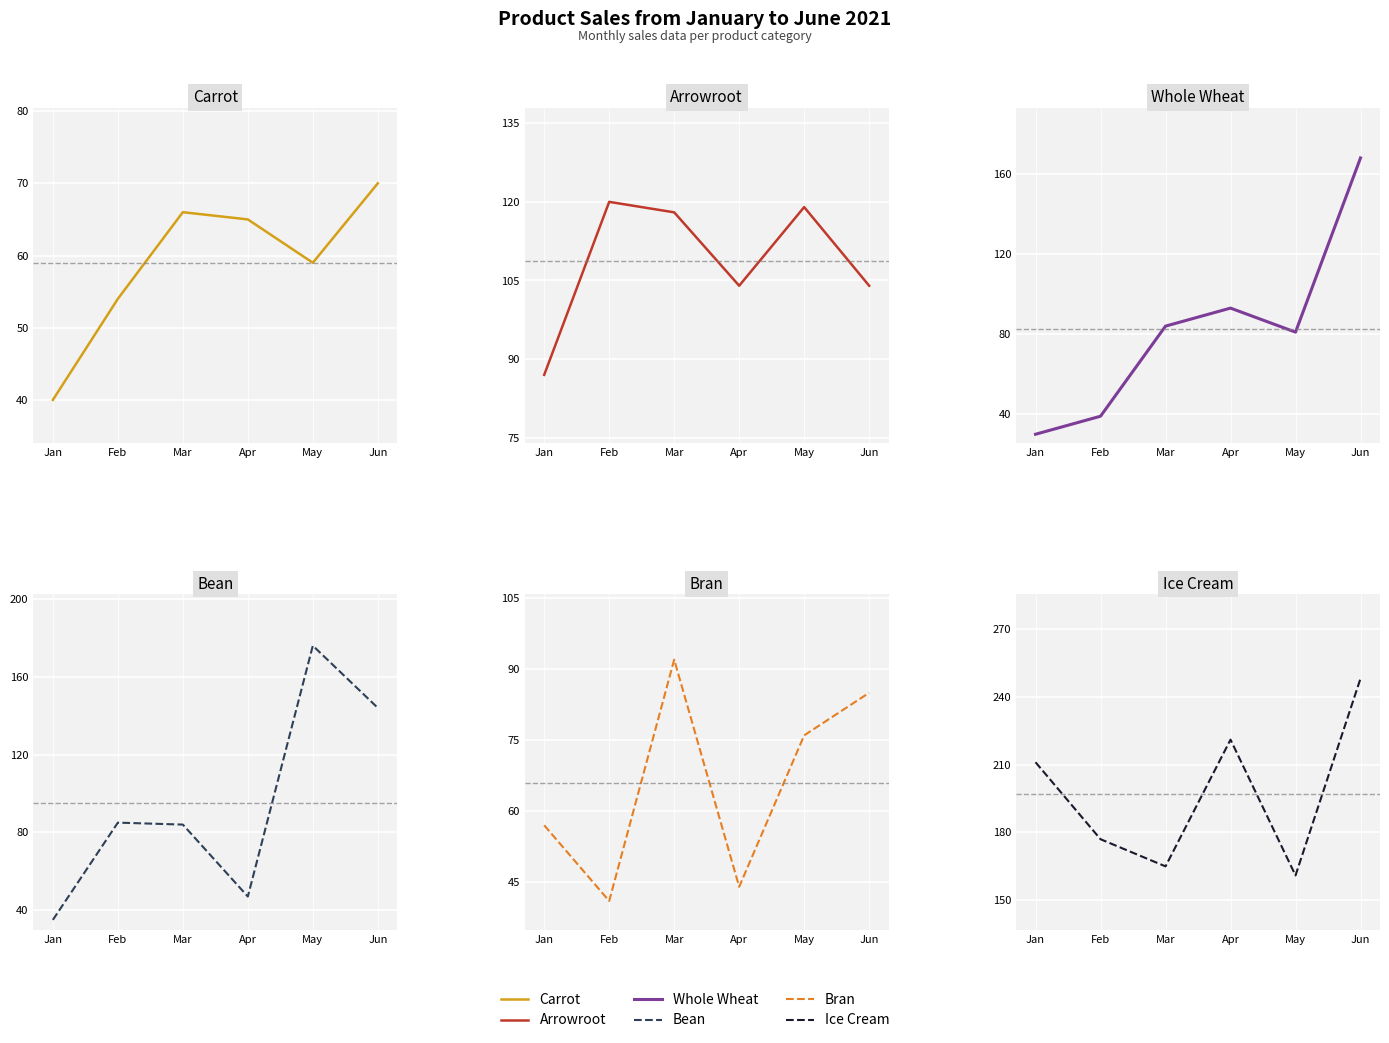

Which has a higher value, Apr or Mar?

Mar